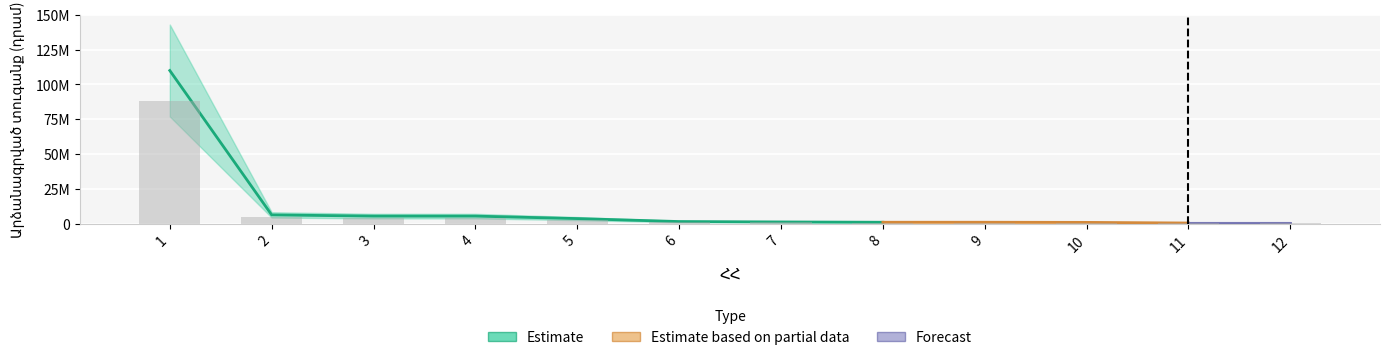

How many values are below 1280000?

6